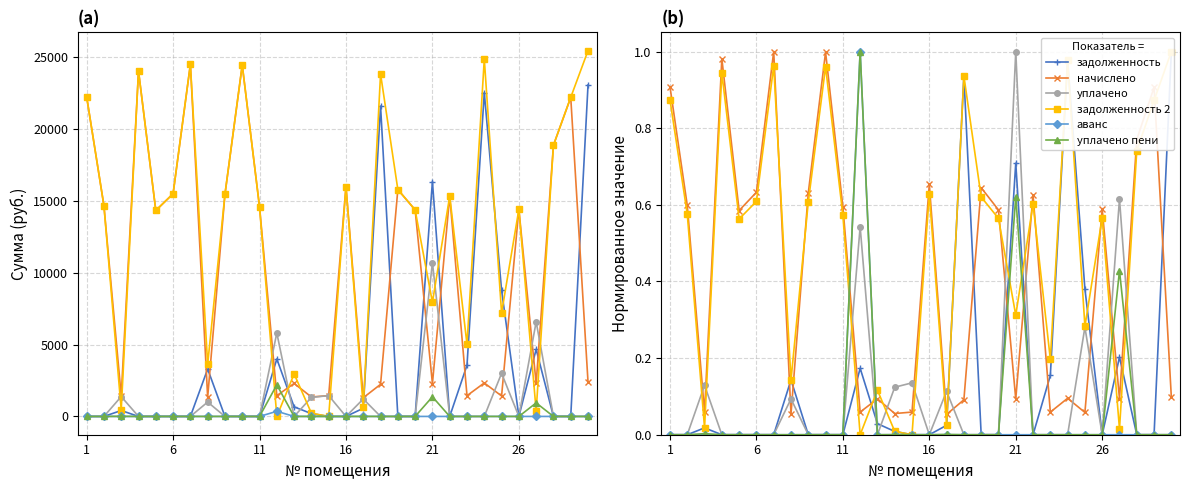

What are all the series names shown in the legend?

задолженность (col_1), начислено (col_3), уплачено (col_4), задолженность 2 (col_6), аванс (col_7), уплачено пени (col_8)